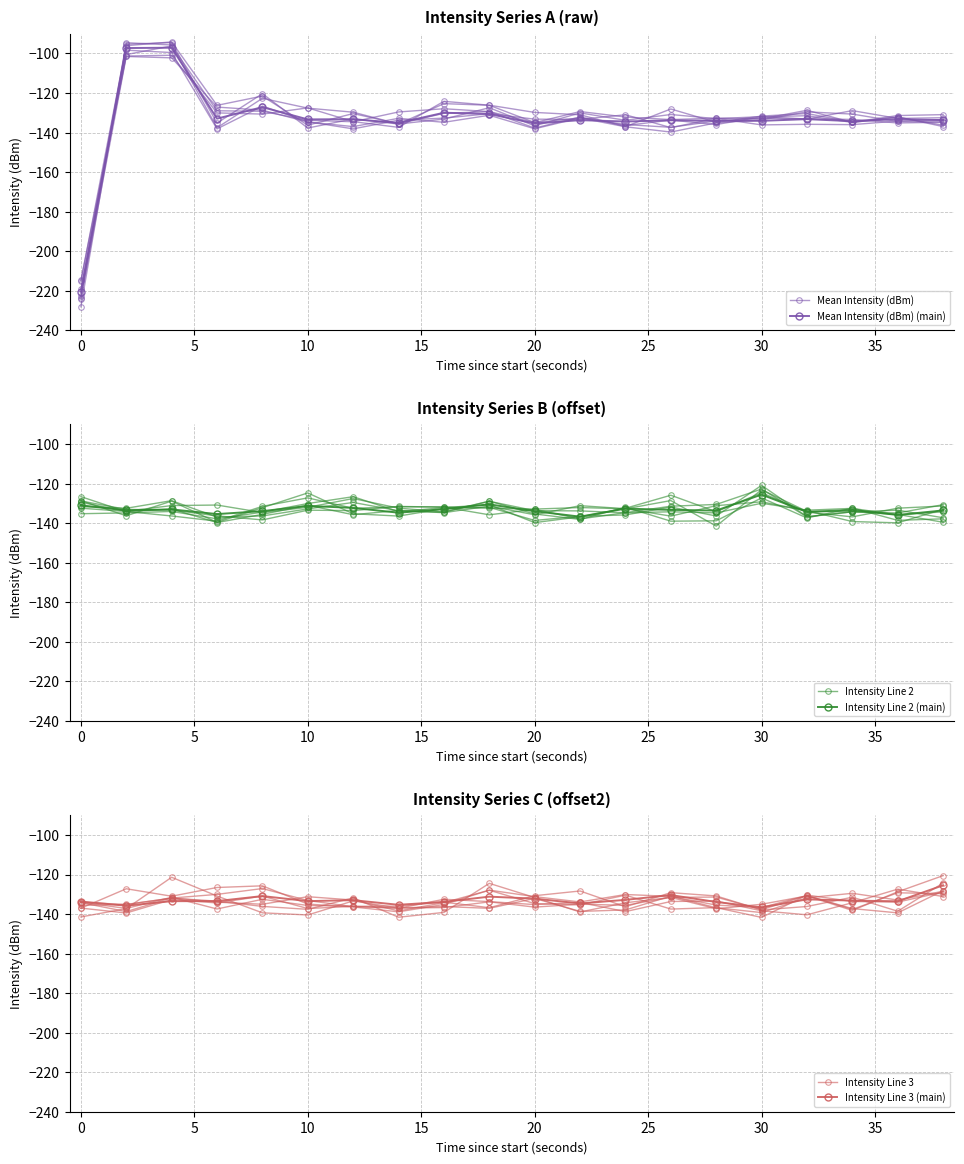

Between 18 and 35, which is larger?

35